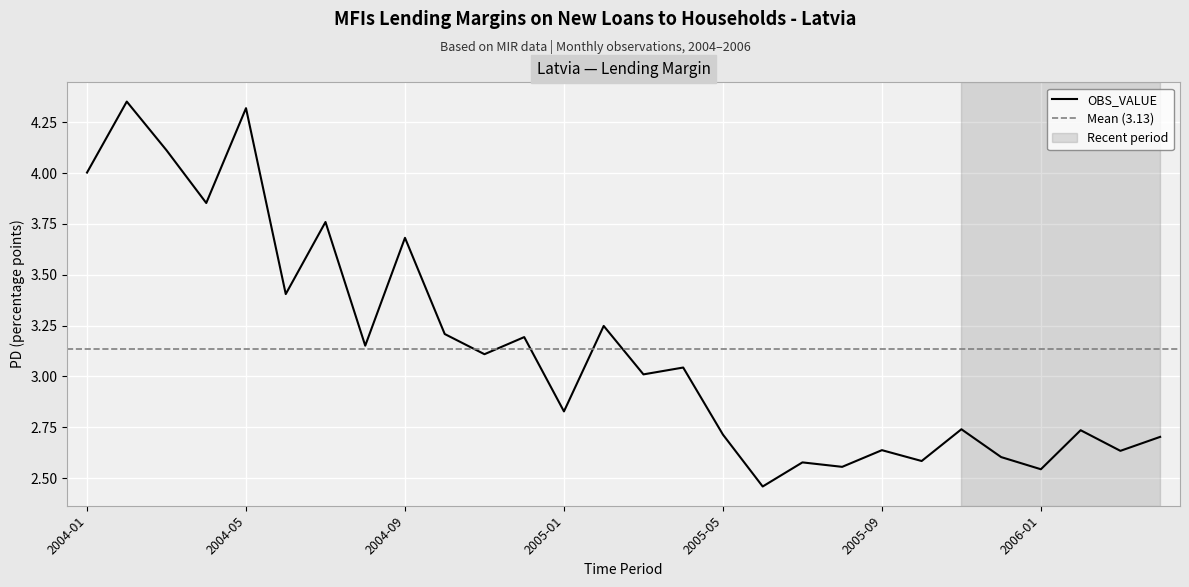

Rank the categories by value from lowest to highest.

2005-06, 2006-01, 2005-08, 2005-07, 2005-10, 2005-12, 2006-03, 2005-09, 2006-04, 2005-05, 2006-02, 2005-11, 2005-01, 2005-03, 2005-04, 2004-11, 2004-08, 2004-12, 2004-10, 2005-02, 2004-06, 2004-09, 2004-07, 2004-04, 2004-01, 2004-03, 2004-05, 2004-02